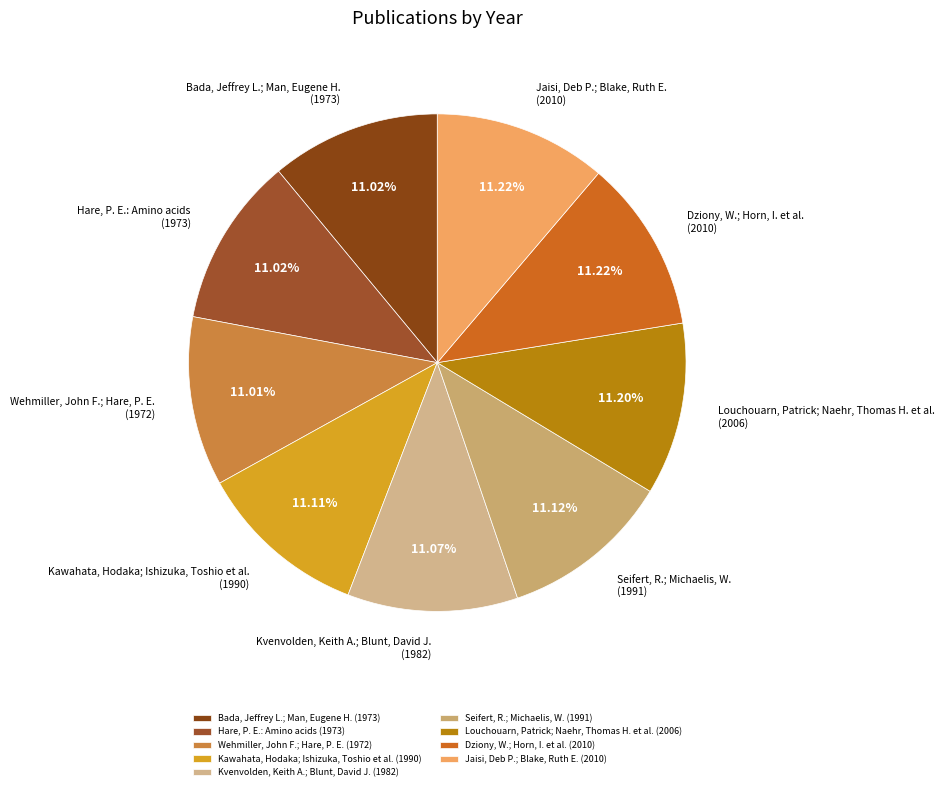

True or false: Hare, P. E.: Amino acids accounts for 23% of the total.

False